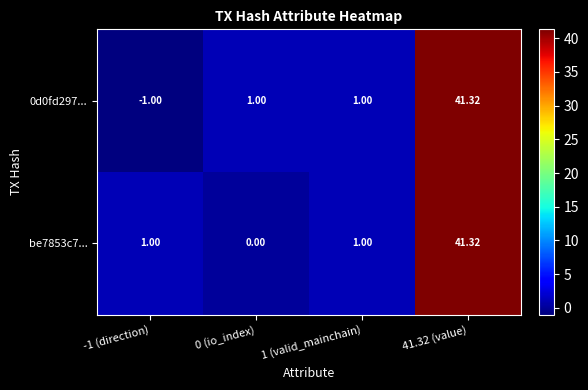

Is the value of 0d0fd297... at 41.32 (value) greater than the value of be7853c7... at -1 (direction)?

Yes